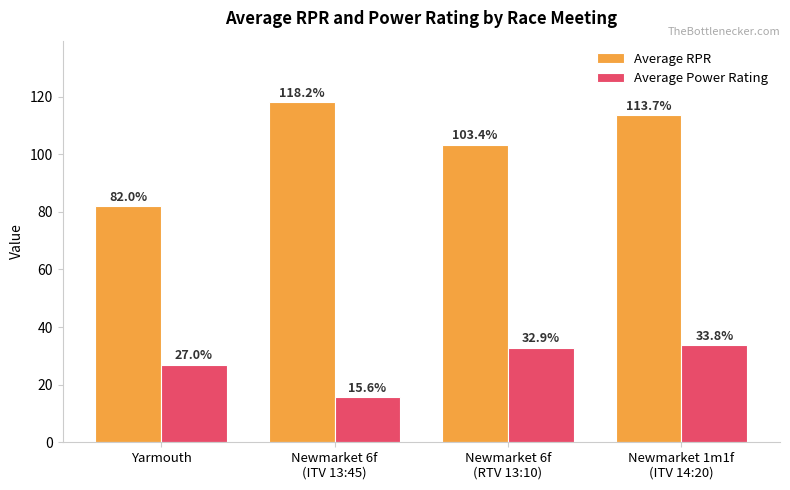

Read the Average RPR value at Newmarket 1m1f
(ITV 14:20).

113.7